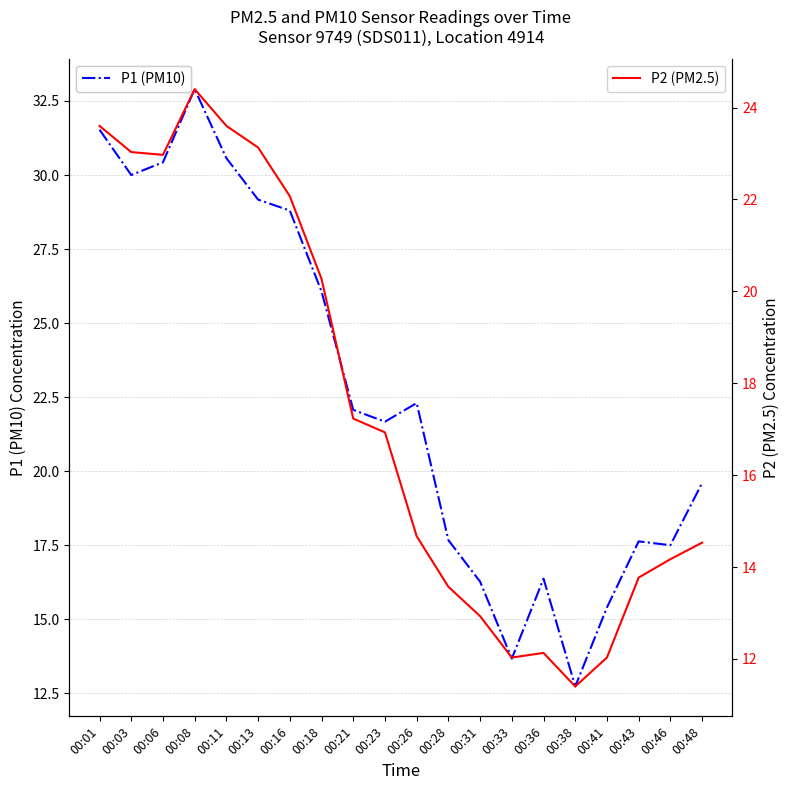

What is the value of the P1 (PM10) point at the 1st from the left?

31.5